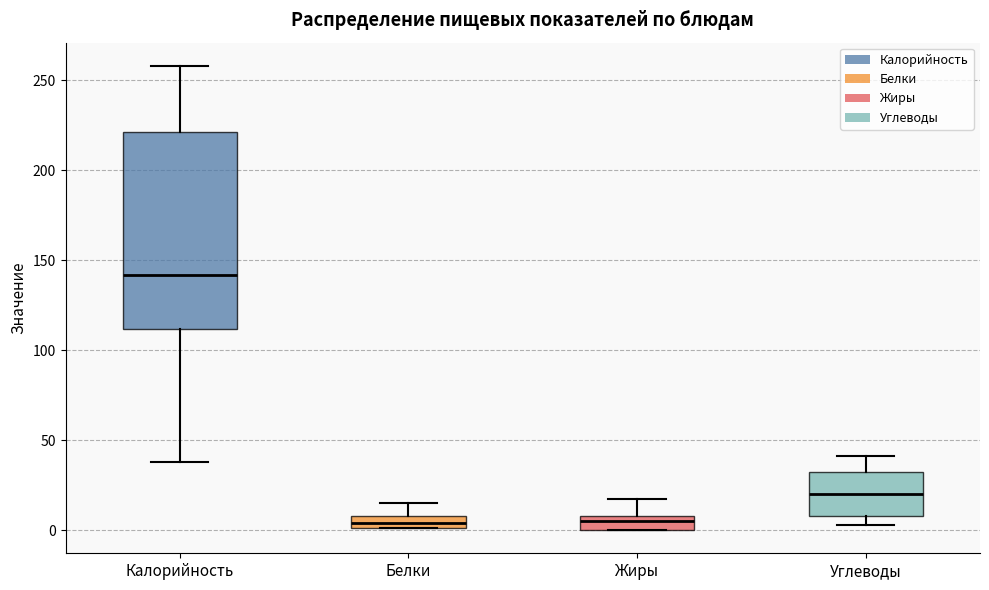

Comparing the boxes themselves (not the whiskers), which one is the tallest?

Калорийность